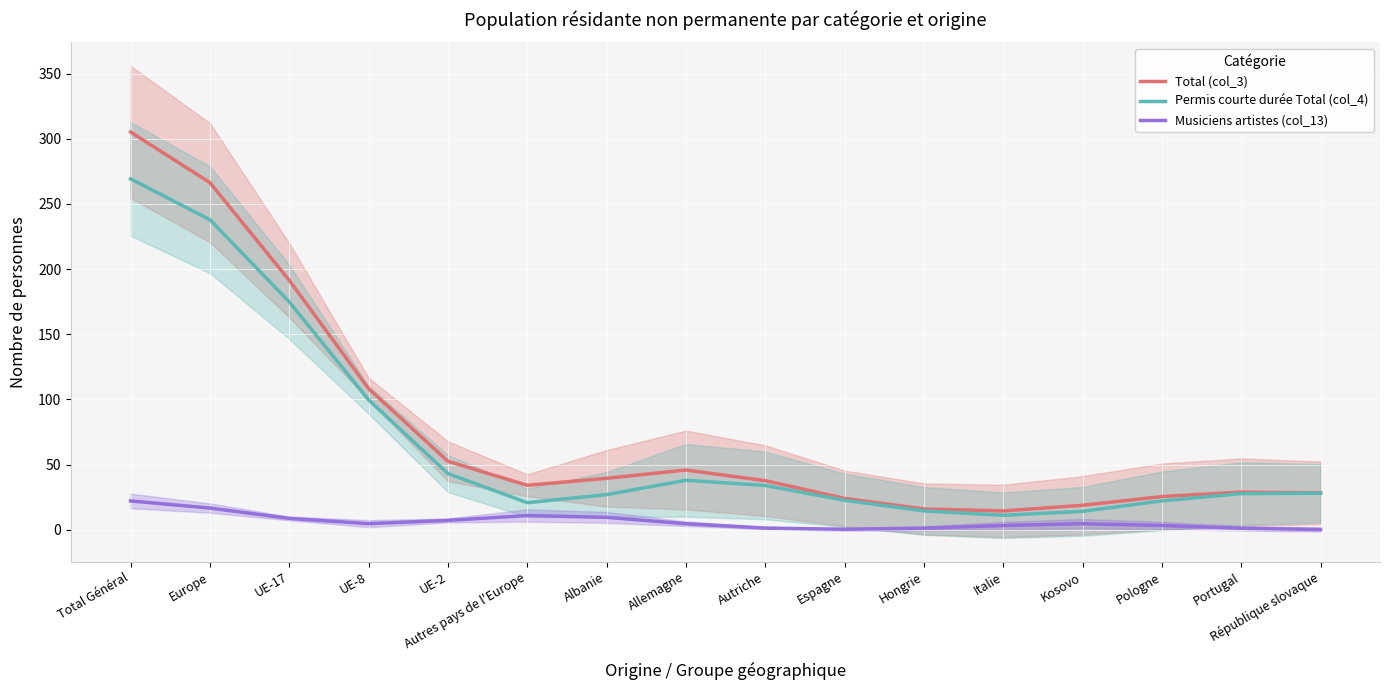

What is the value of the Permis courte durée Total (col_4) point at the 5th from the left?

43.1